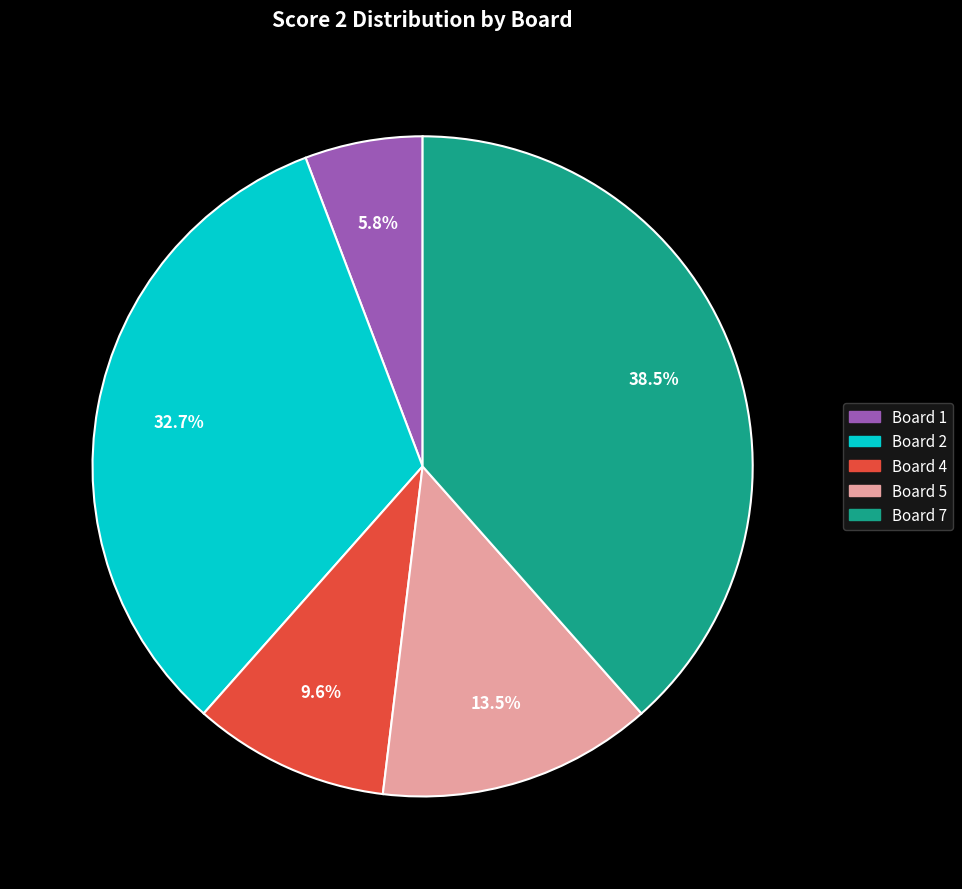

Is there any slice that represents more than half of the pie?

No